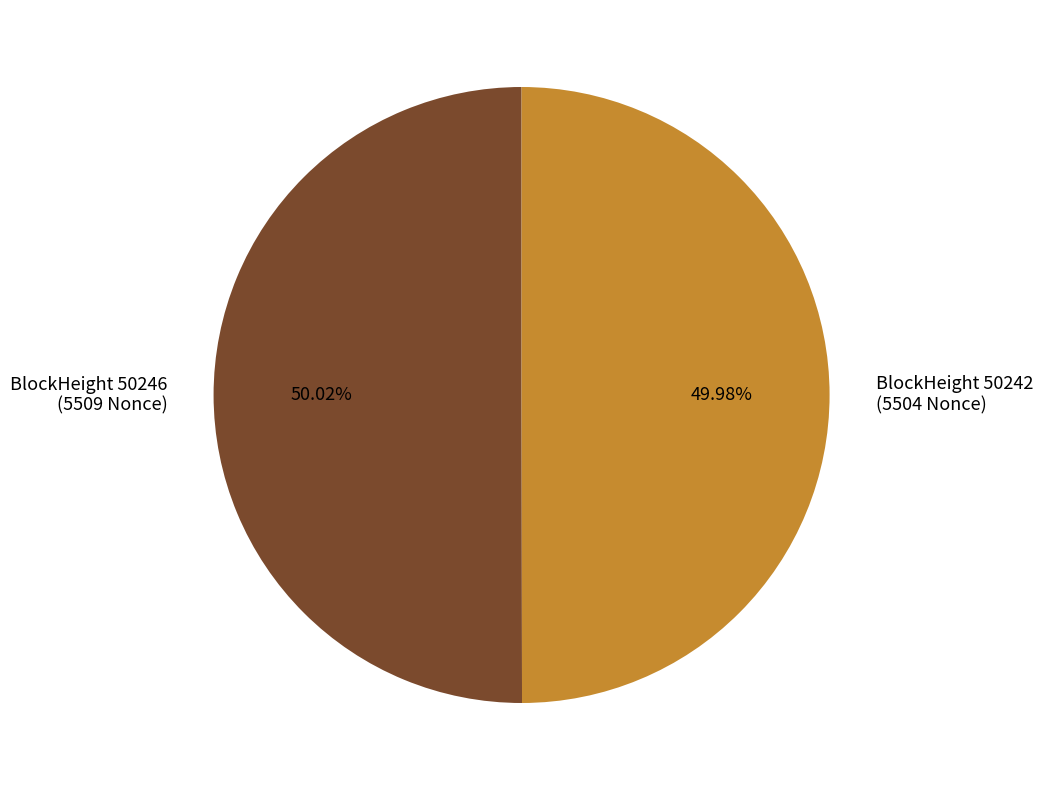

Does any single category account for the majority?

Yes